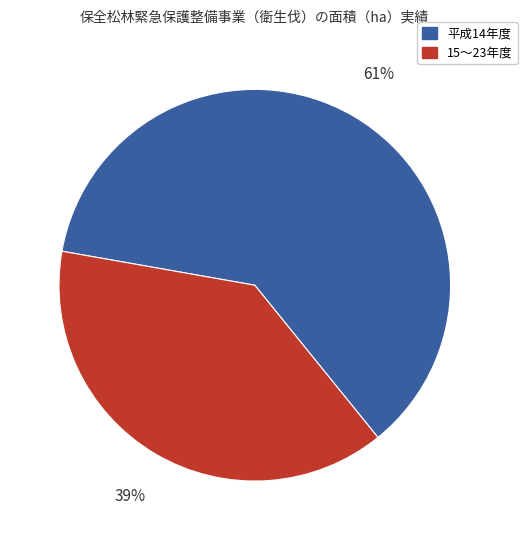

To the nearest percent, what is the average slice percentage?

50%